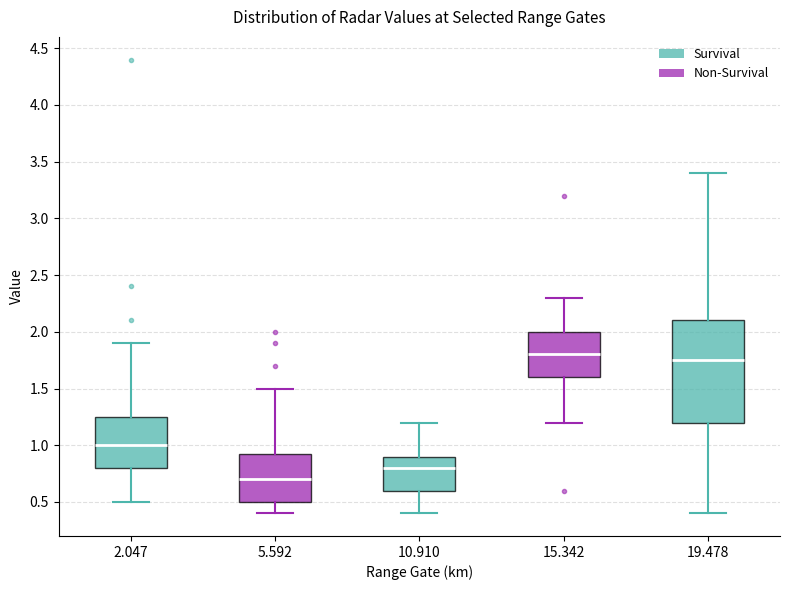

Which box's median line is the lowest?

5.592